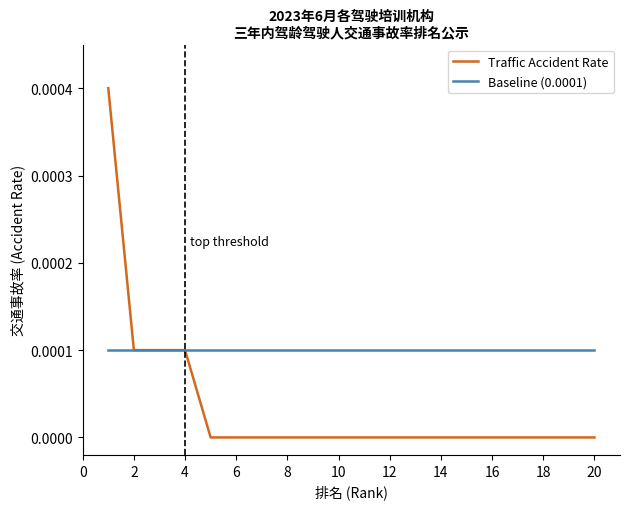

Which series has the largest total across all categories?

Baseline (0.0001)